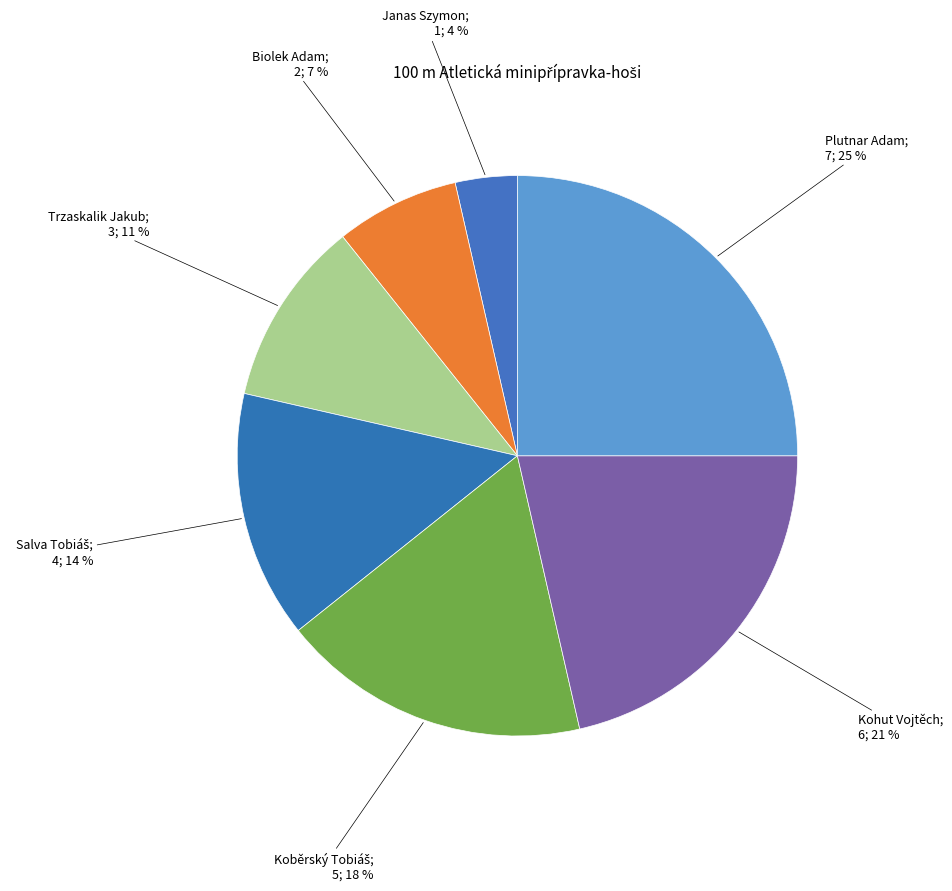

How many segments does this pie chart have?

7